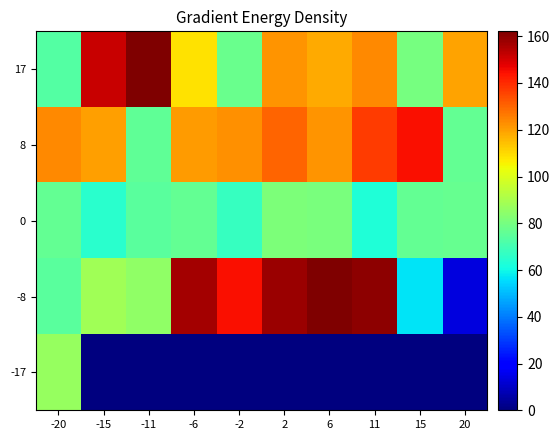

Reading left to right, transcribe all the data shown in this chart.

17: -20=73.0	-15=151.4	-11=173.7	-6=108.6	-2=77.7	2=121.9	6=118.2	11=123.5	15=80.2	20=119.5
8: -20=124.0	-15=119.9	-11=75.5	-6=120.9	-2=122.7	2=129.9	6=122.1	11=137.4	15=144.8	20=76.3
0: -20=76.4	-15=64.9	-11=74.6	-6=76.4	-2=67.5	2=81.4	6=80.5	11=63.2	15=76.3	20=76.8
-8: -20=74.4	-15=88.2	-11=84.9	-6=157.0	-2=144.8	2=157.7	6=162.1	11=159.6	15=56.6	20=13.8
-17: -20=86.6	-15=0.0	-11=0.0	-6=0.0	-2=0.0	2=0.0	6=0.0	11=0.0	15=0.0	20=0.0